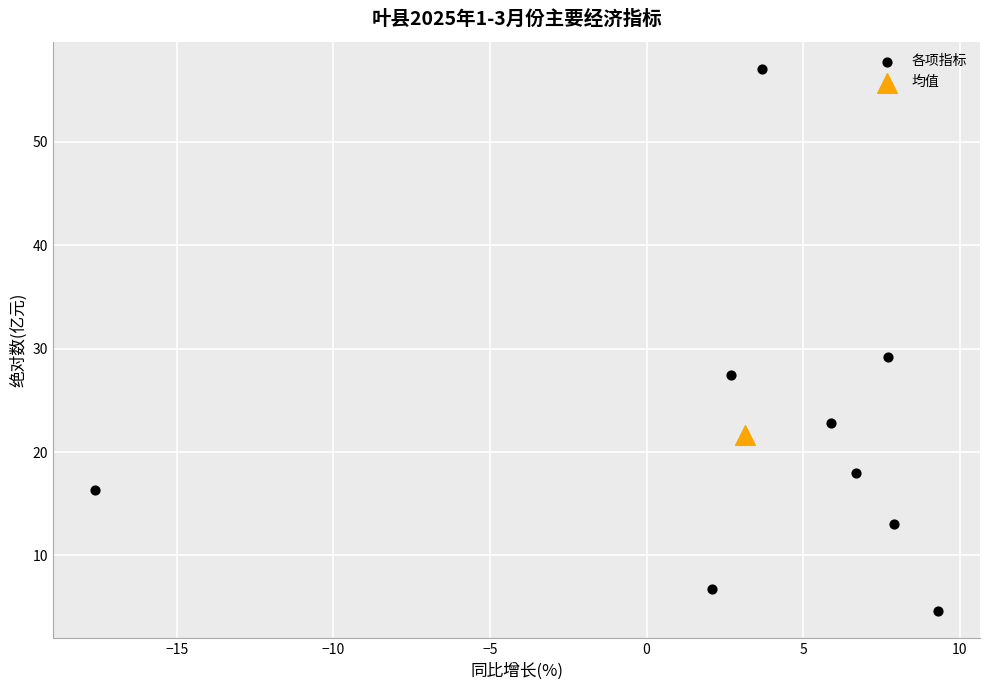

What are all the series names shown in the legend?

各项指标, 均值